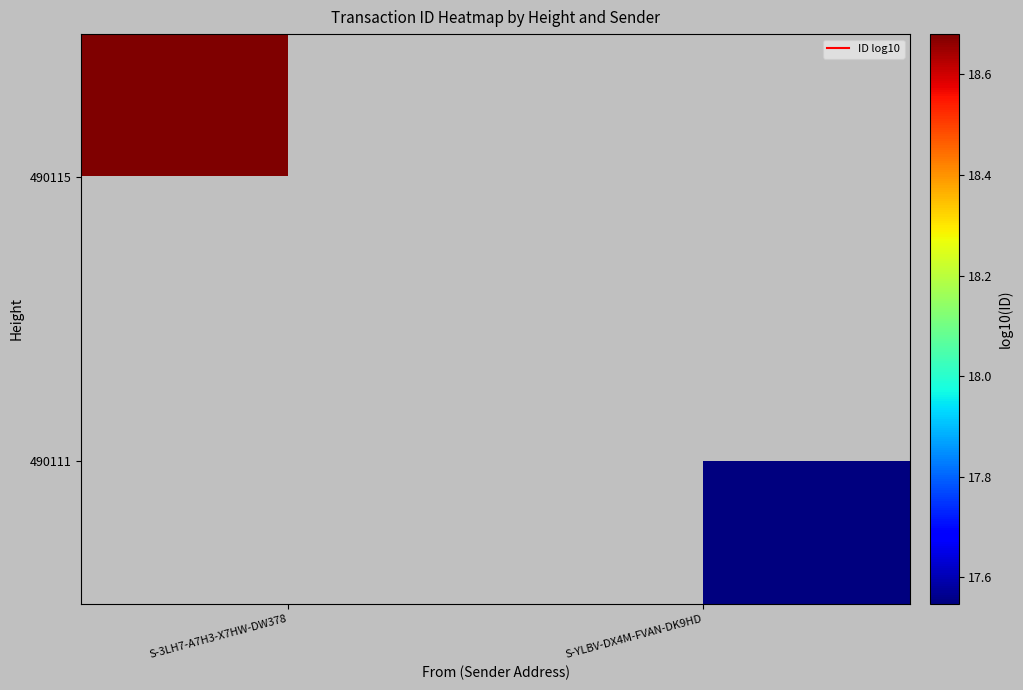

At how many categories does at least one series exceed 17?

2